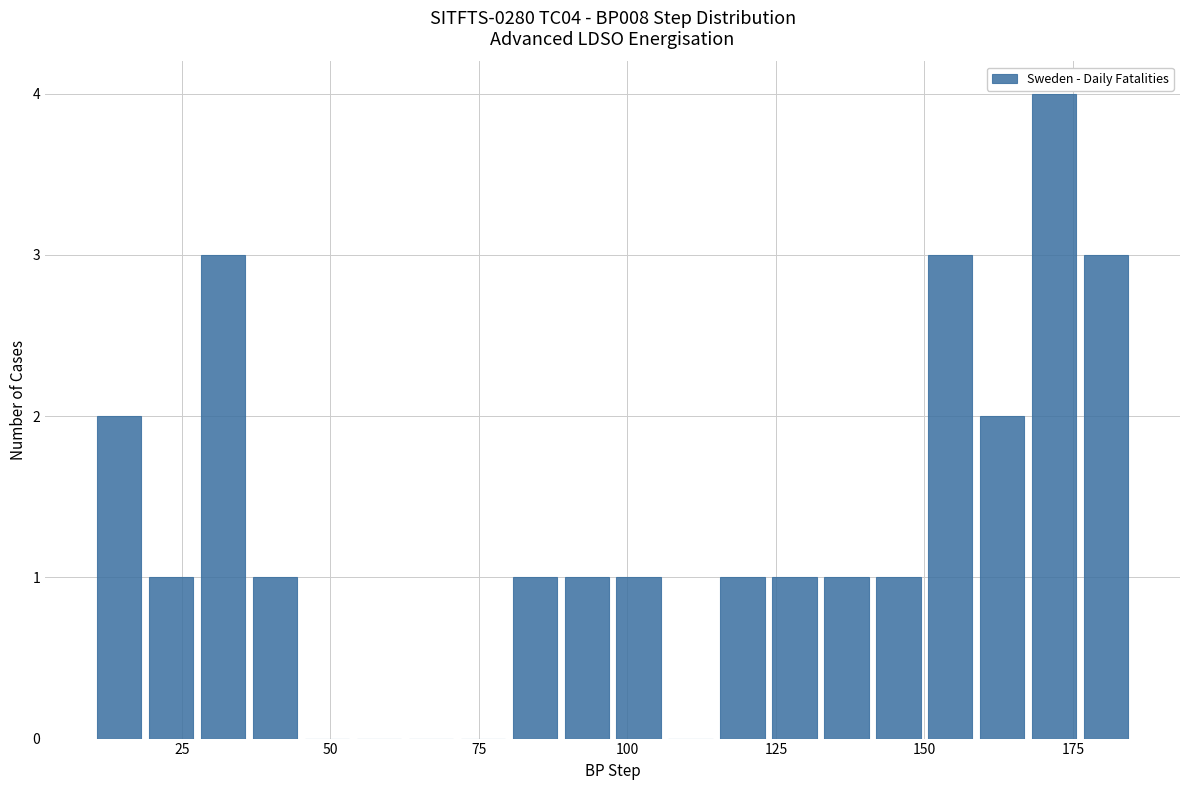

Read against the x-axis, roughly where is the centre of the tallest bar?

170